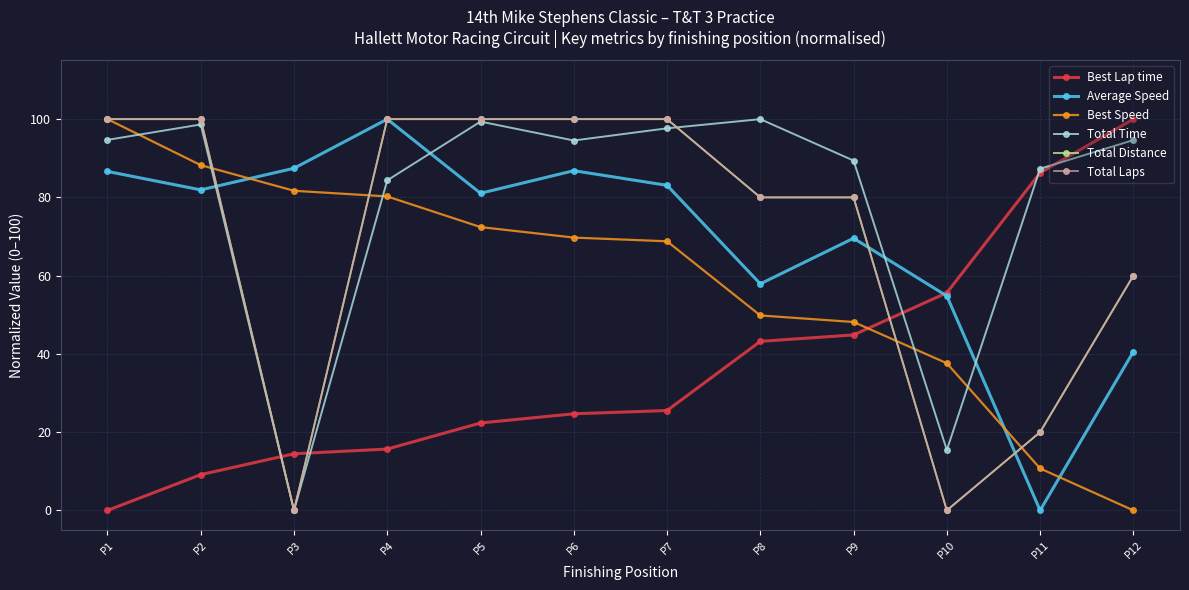

Is this an area chart (filled region under the line)?

No